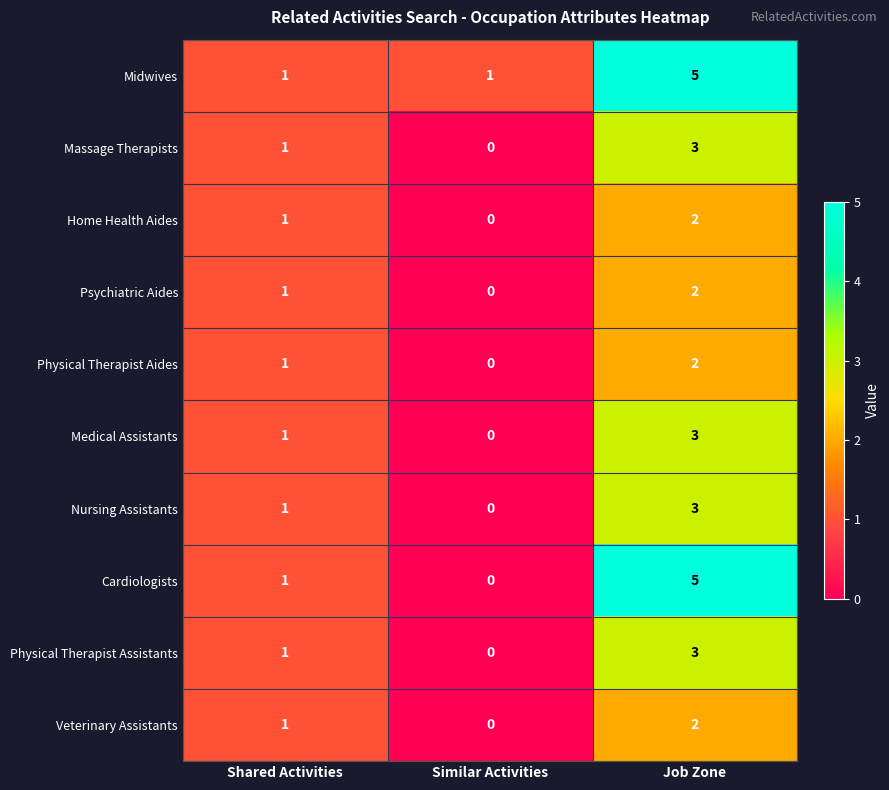

Which series has the largest range (max minus min)?

Cardiologists